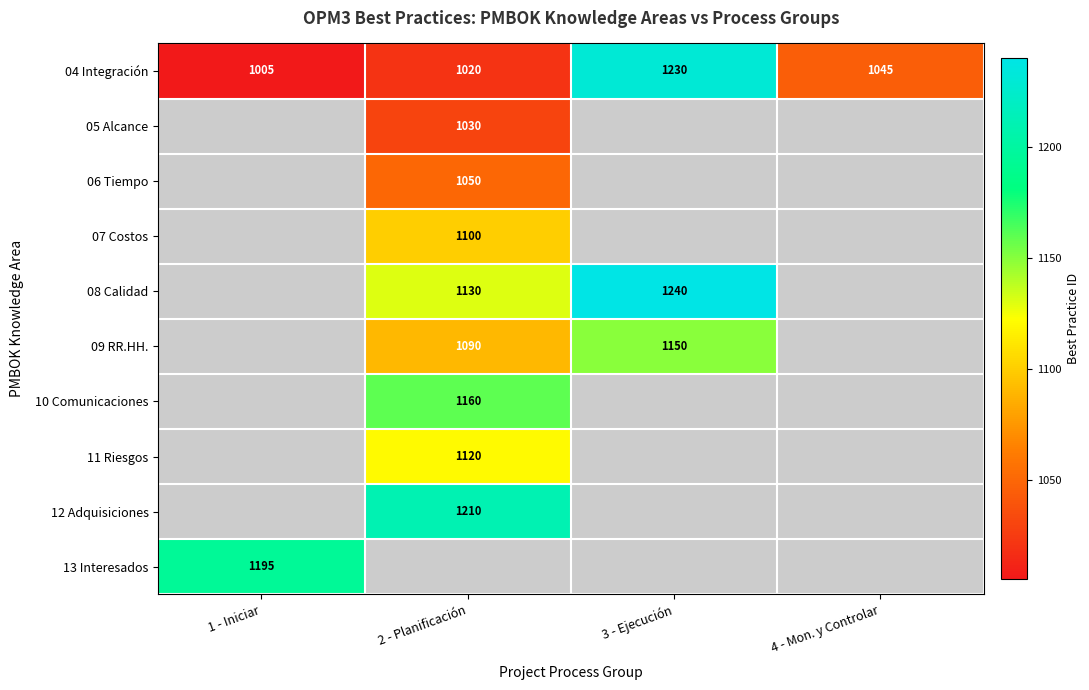

Which category has the highest value across all series?

3 - Ejecución